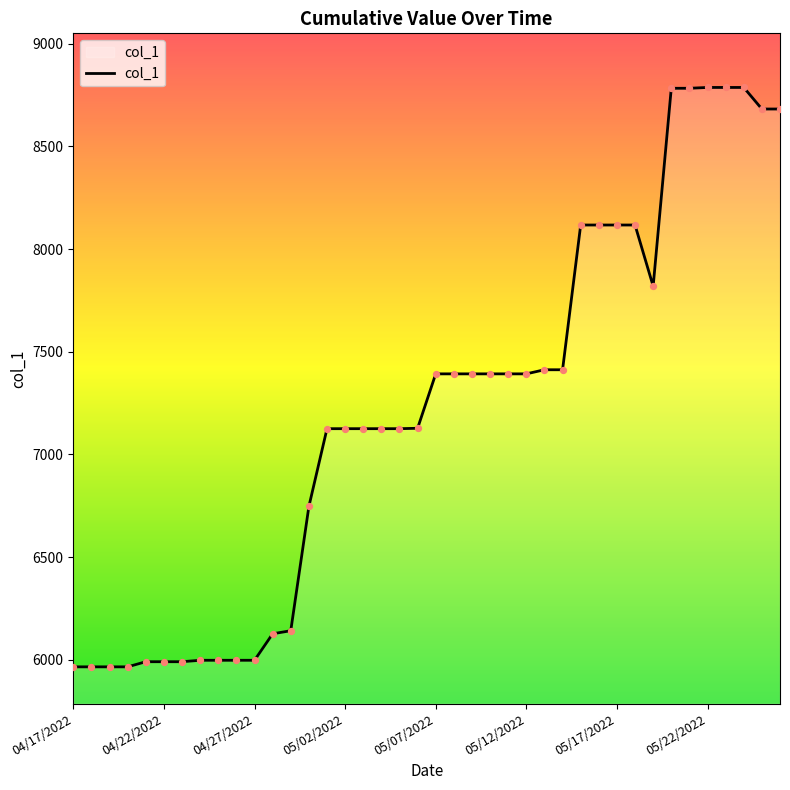

What is the difference between the maximum and minimum values?

2822